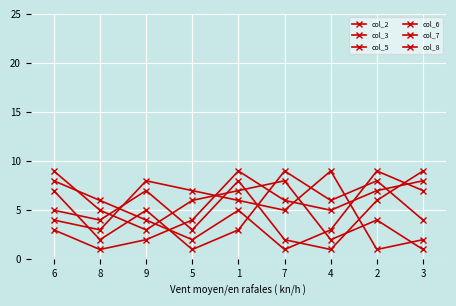

Reading left to right, list all the values displayed in this chart.

col_2: 6=5	8=4	9=7	5=3	1=8	7=2	4=1	2=6	3=9
col_3: 6=3	8=1	9=2	5=4	1=9	7=6	4=5	2=7	3=8
col_5: 6=4	8=3	9=8	5=7	1=6	7=5	4=9	2=1	3=2
col_6: 6=7	8=2	9=5	5=1	1=3	7=9	4=6	2=8	3=4
col_7: 6=9	8=5	9=3	5=6	1=7	7=8	4=2	2=4	3=1
col_8: 6=8	8=6	9=4	5=2	1=5	7=1	4=3	2=9	3=7